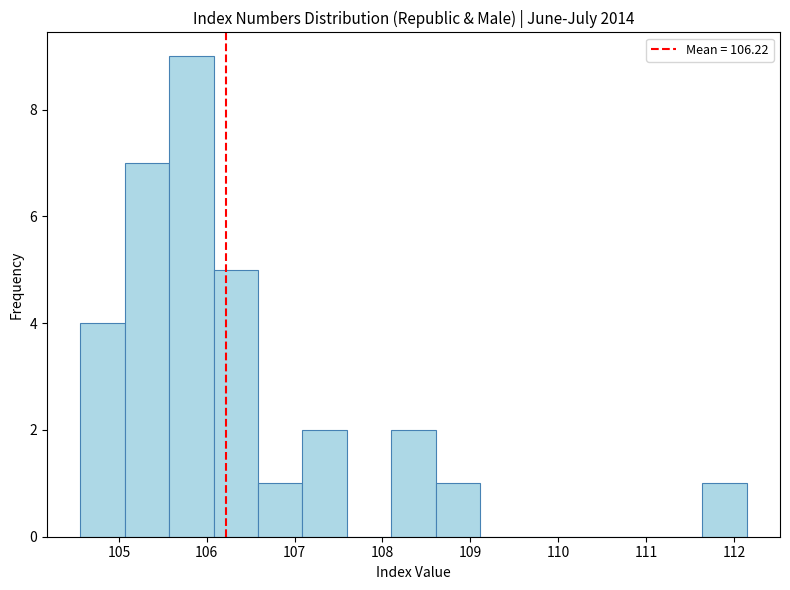

Reading left to right, list every bar in this chart as the range it spans on the x-axis followed by its height. Neither the bar edges nor the heights are printed on the chart, so give them approximately, as read against the axes.

104.6 to 105.1: 4
105.1 to 105.6: 7
105.6 to 106.1: 9
106.1 to 106.6: 5
106.6 to 107.1: 1
107.1 to 107.6: 2
107.6 to 108.1: 0
108.1 to 108.6: 2
108.6 to 109.1: 1
109.1 to 109.6: 0
109.6 to 110.1: 0
110.1 to 110.6: 0
110.6 to 111.1: 0
111.1 to 111.6: 0
111.6 to 112.1: 1